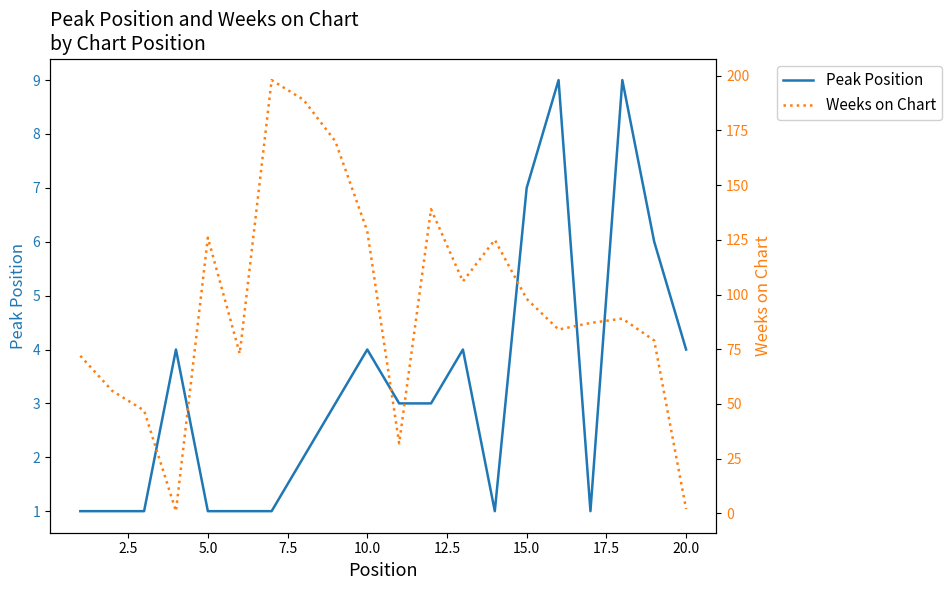

How many data points in Peak Position are above 3?

8